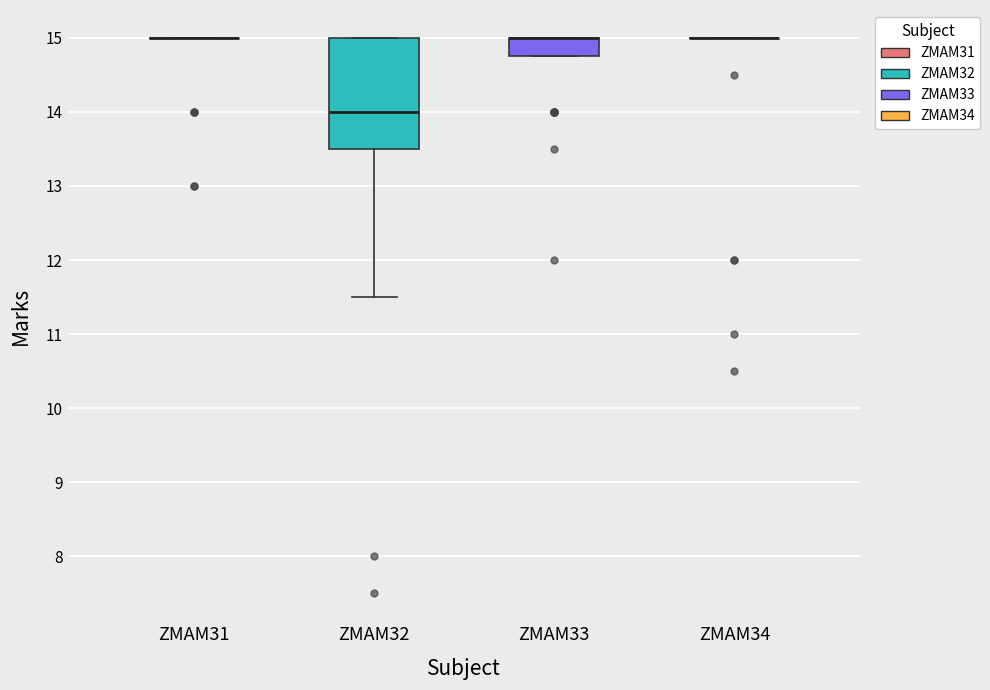

Comparing the boxes themselves (not the whiskers), which one is the tallest?

ZMAM32